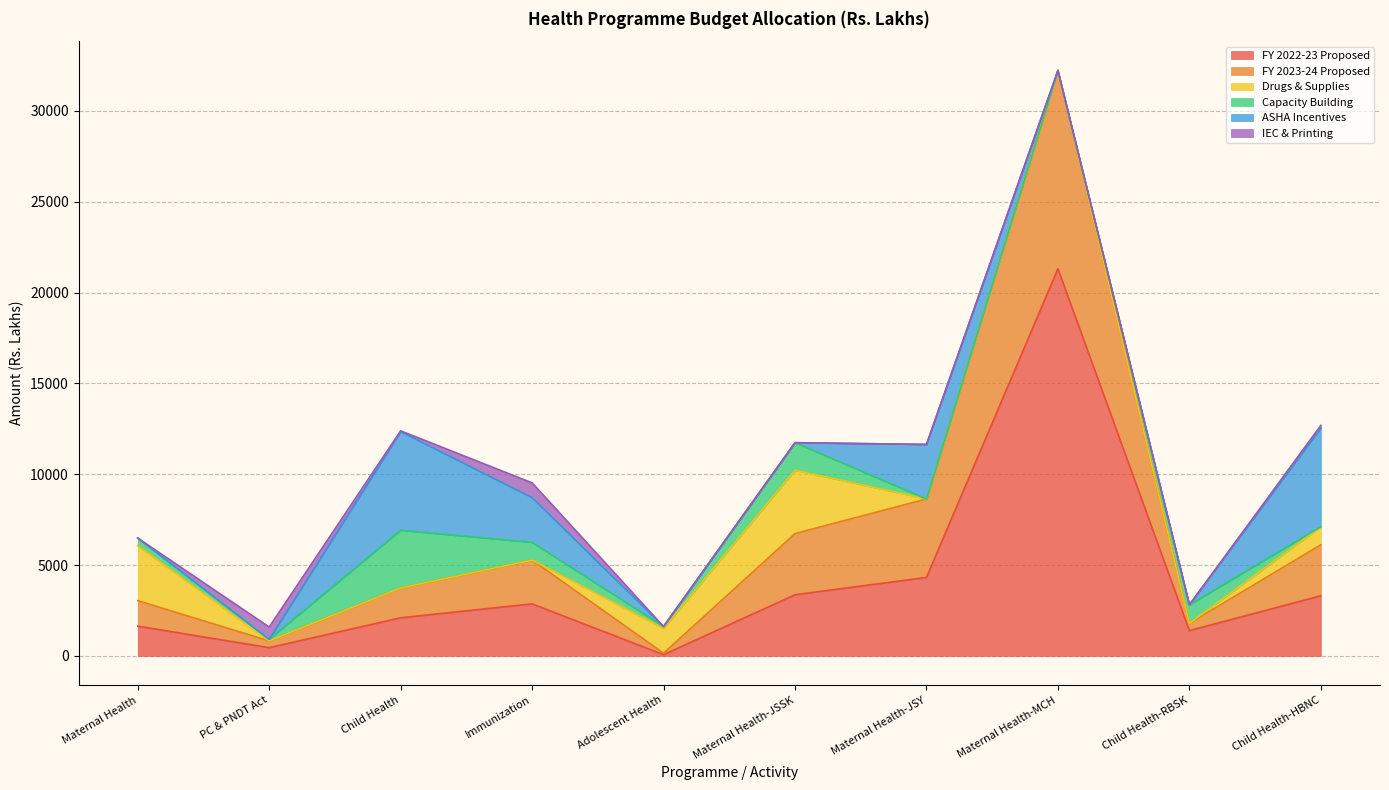

Is it true that Drugs & Supplies equals -2252.2 at Child Health?

False